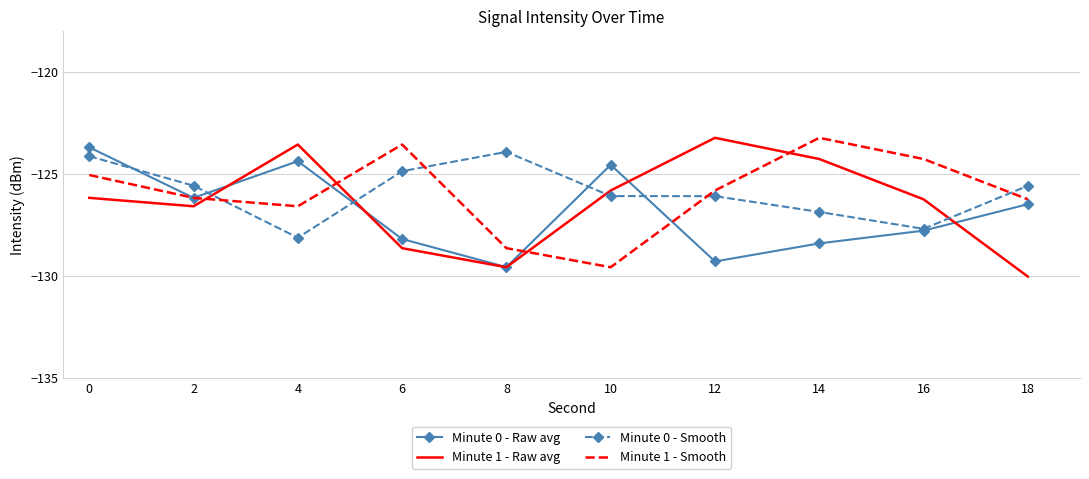

What is the sum of all Minute 0 - Smooth values?

-1259.0